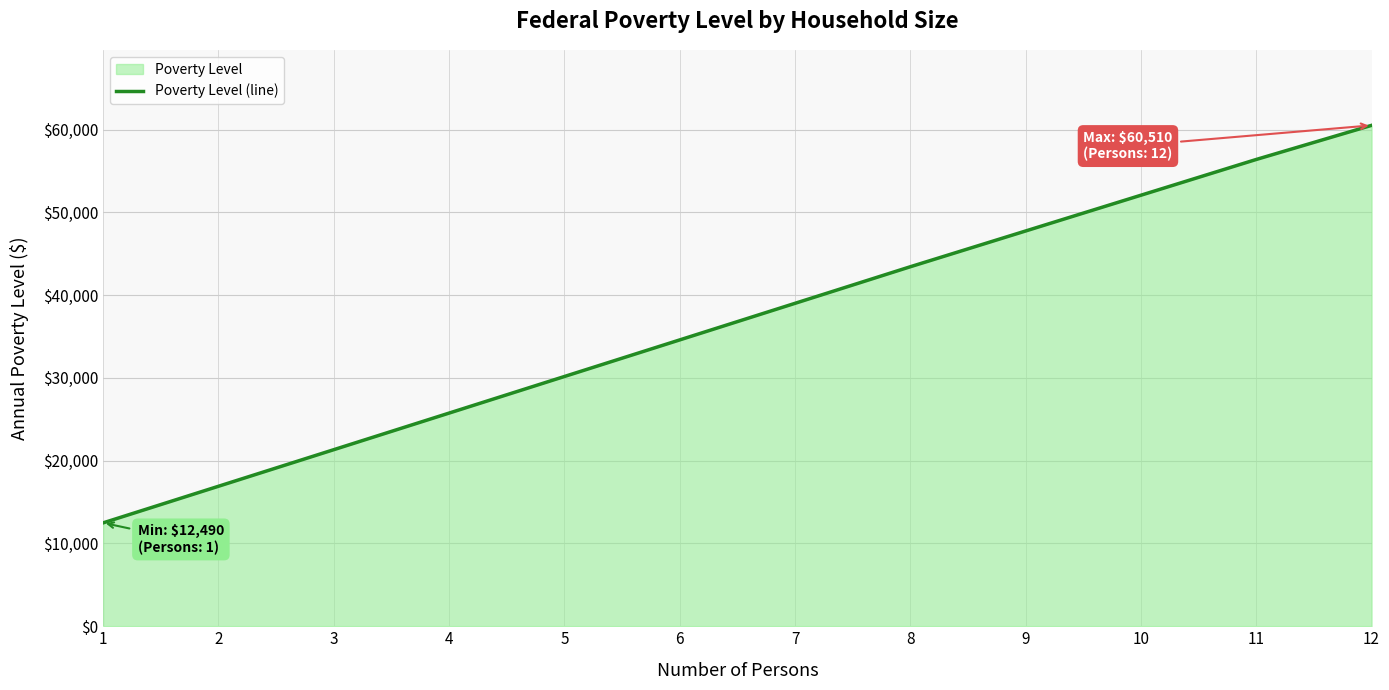

What is the change in value from 6 to 8?

+8840